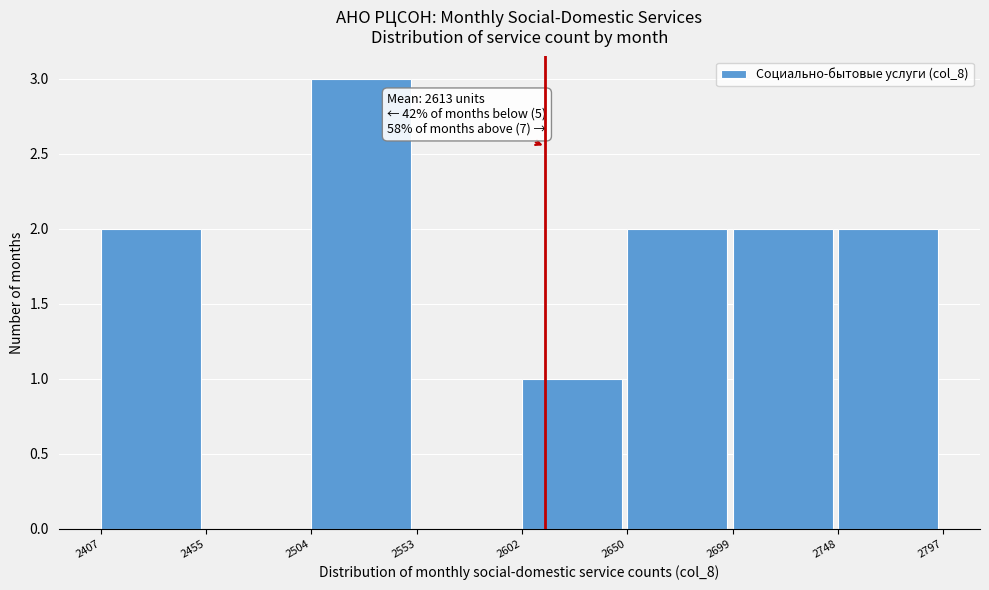

Over which range of the x-axis is the bar tallest?

2504 to 2553